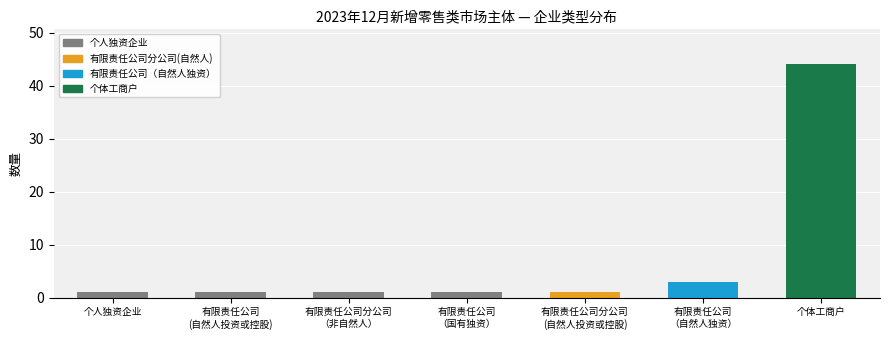

What position from the right is 有限责任公司
(自然人投资或控股)?

6